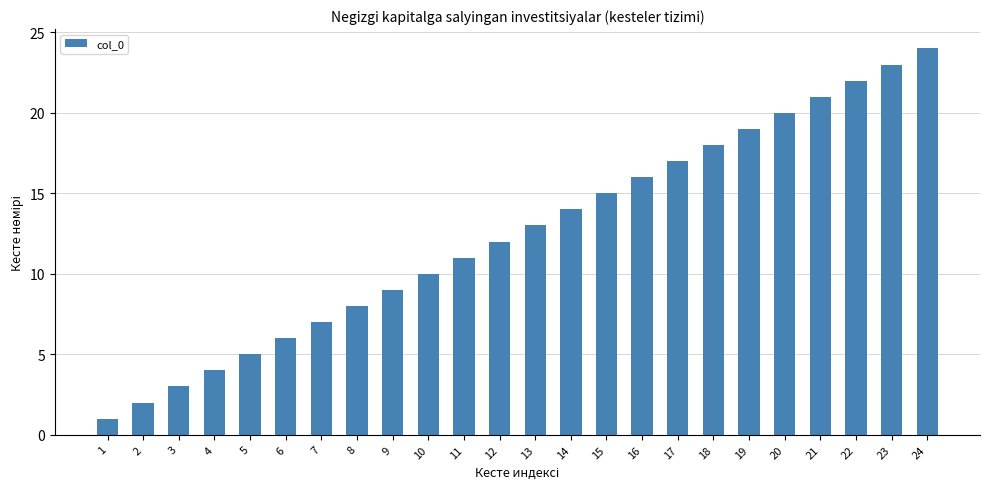

Reading left to right, list all the values displayed in this chart.

1	2	3	4	5	6	7	8	9	10	11	12	13	14	15	16	17	18	19	20	21	22	23	24